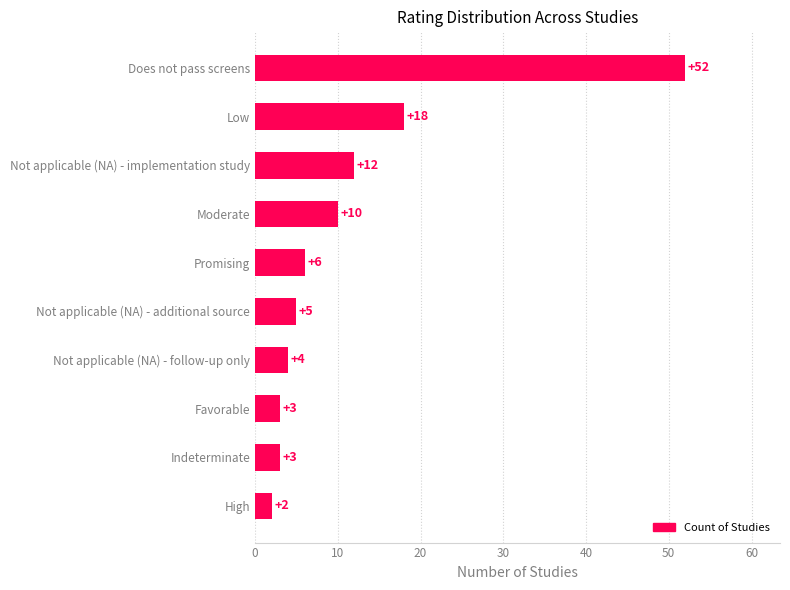

What is the average value?

12